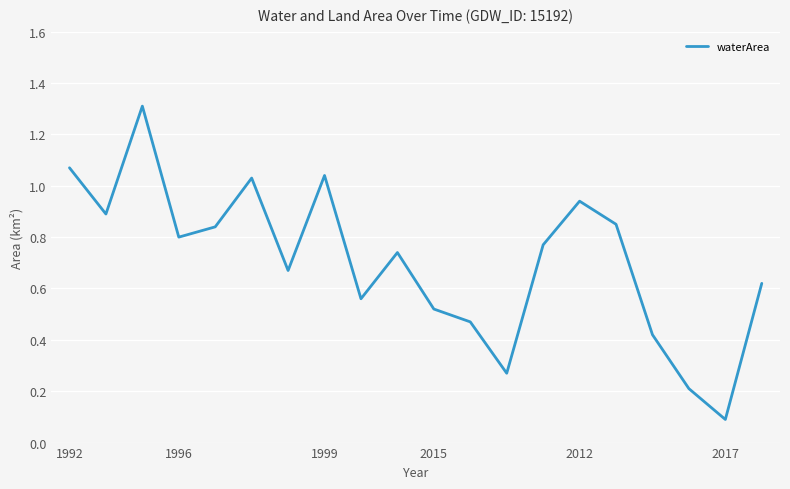

What is the greatest value displayed?

1.3